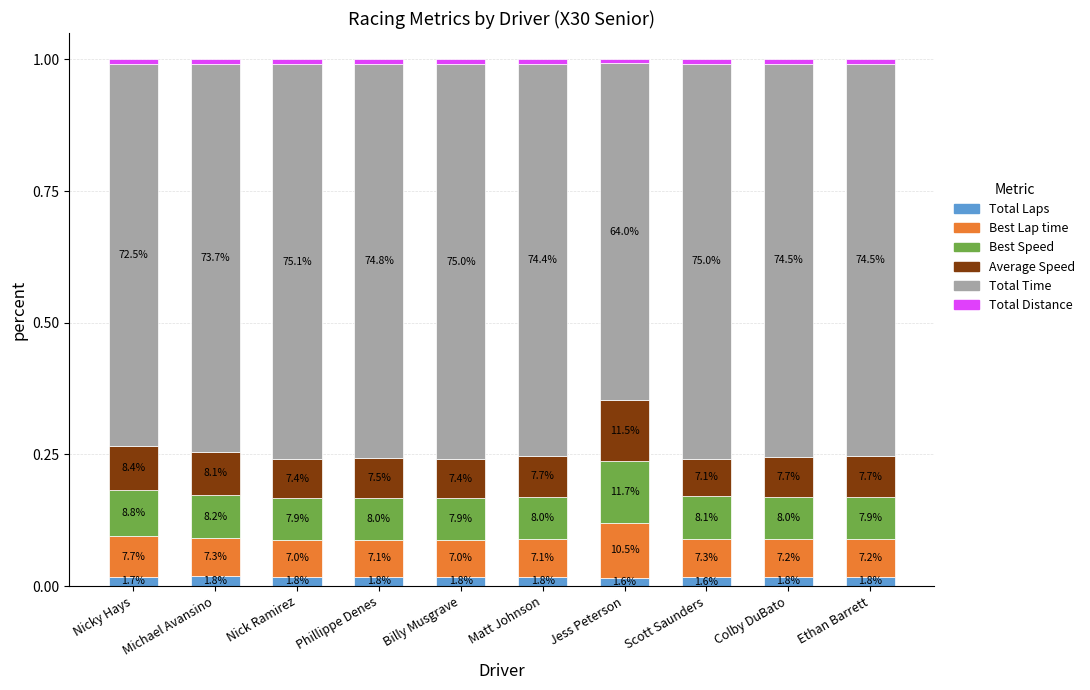

What is the average value of the Best Lap time series?

0.1